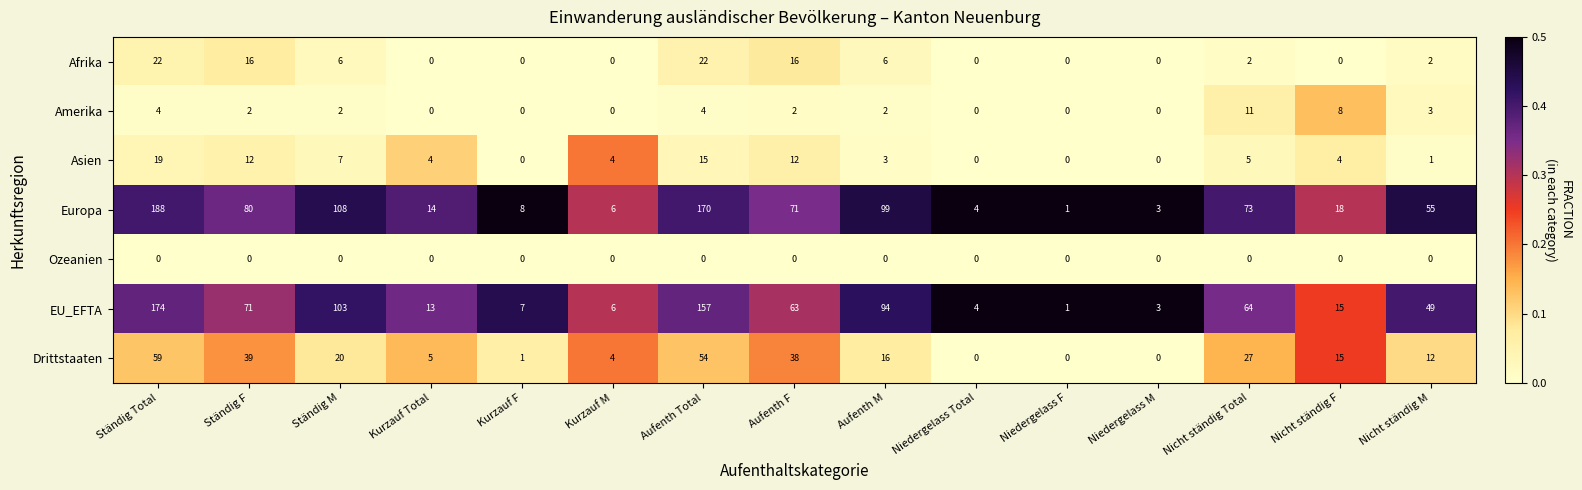

True or false: Ozeanien has a value of 0 at Nicht ständig Total.

True